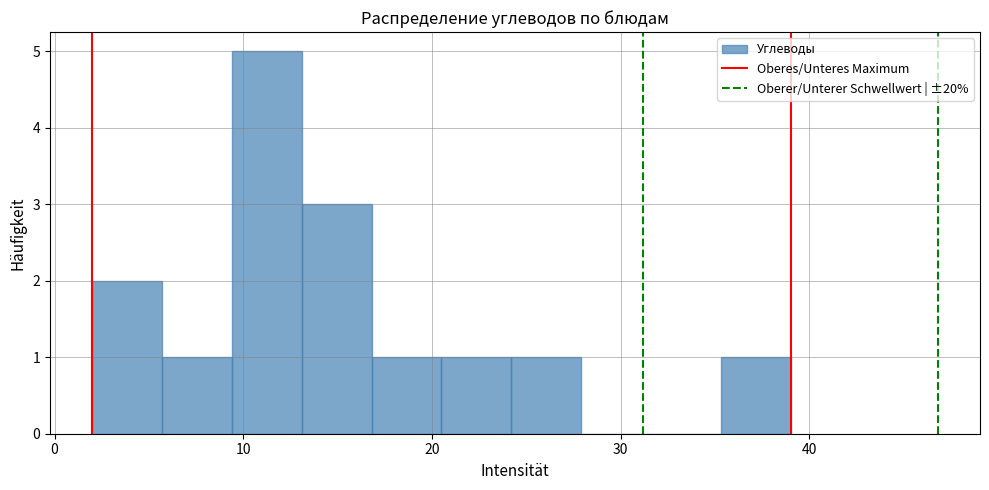

Around what value on the x-axis is the tallest bar? Give the approximate position of its centre, as read against the axis.

11